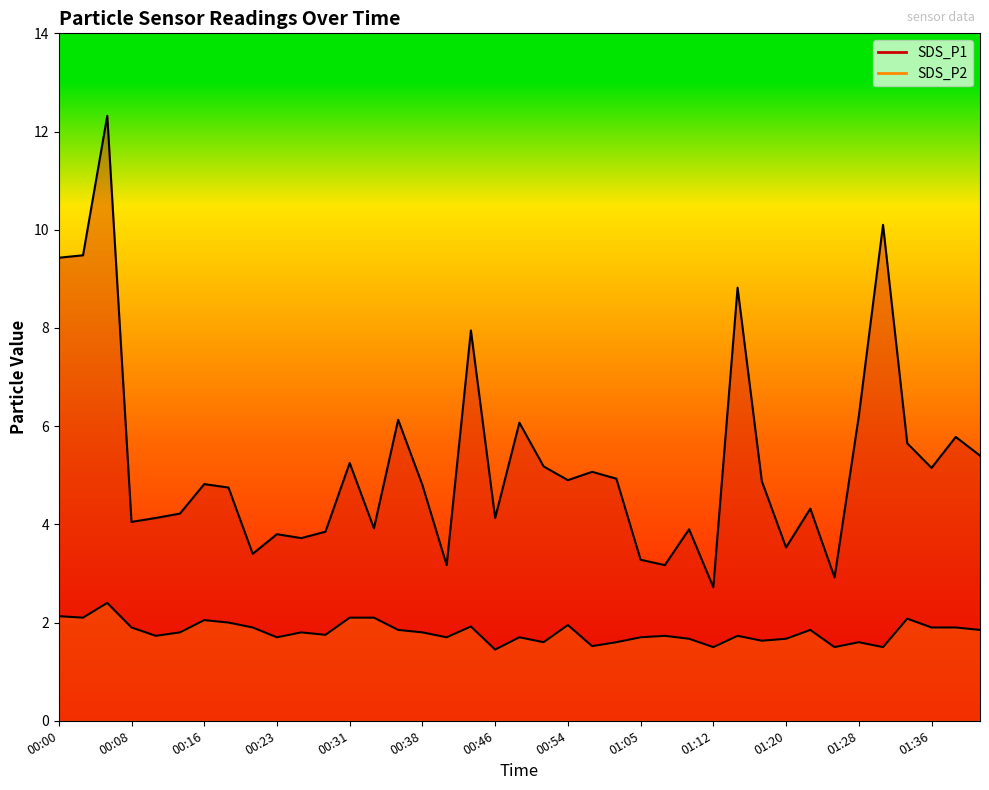

How many lines are shown in the chart?

2